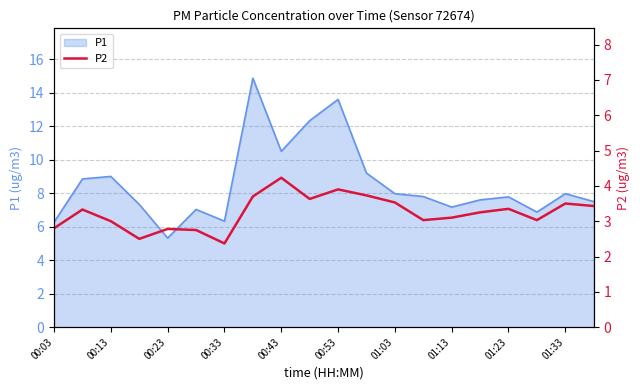

What is the lowest value of the P1 series?

5.3